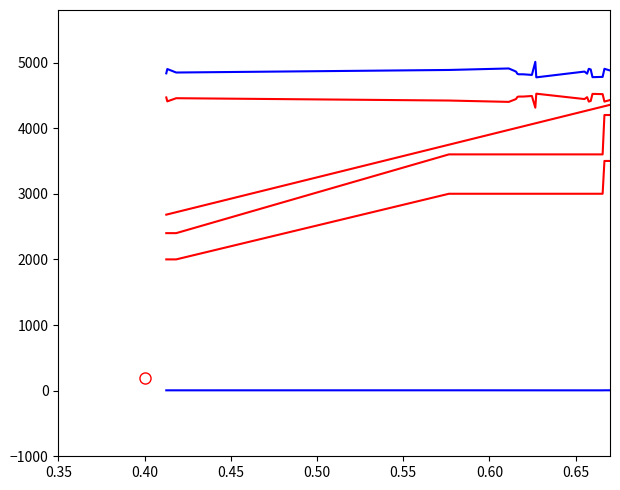

Is it true that Total Distance equals 6991.2 at 19?

False